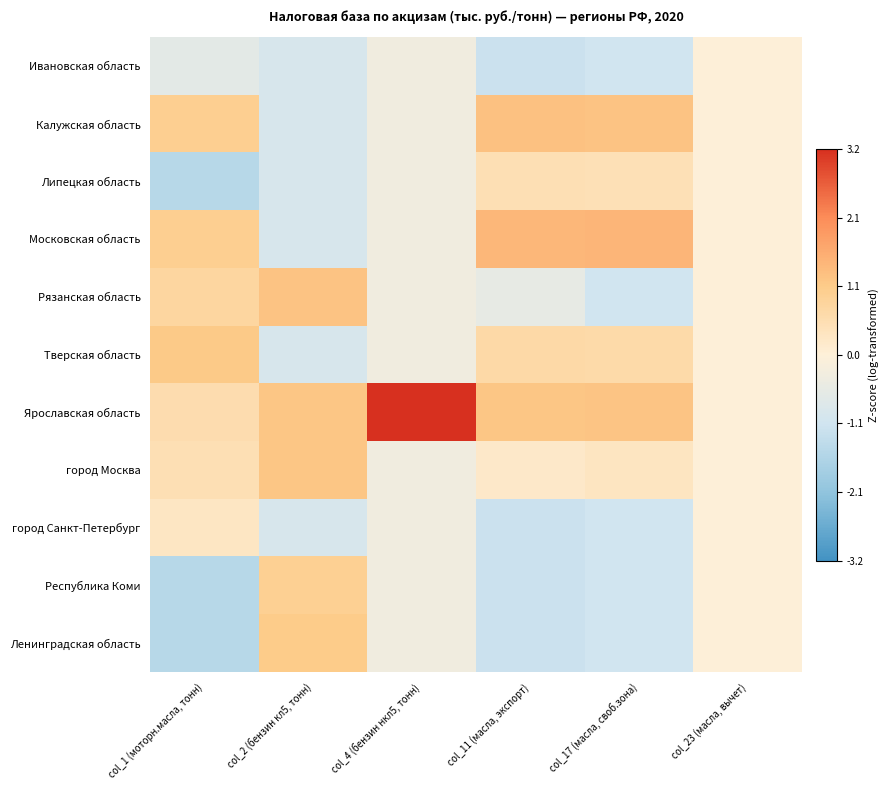

At how many categories does at least one series exceed 0?

5